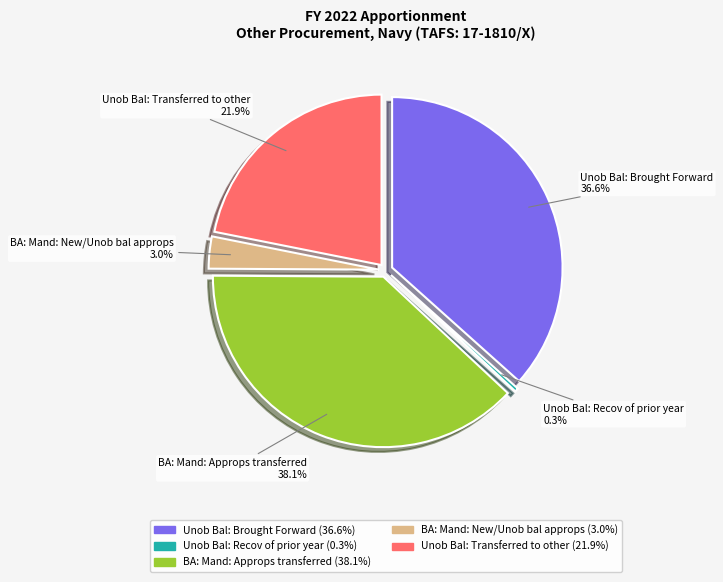

Is it true that Unob Bal: Recov of prior year is 0% of the pie?

True